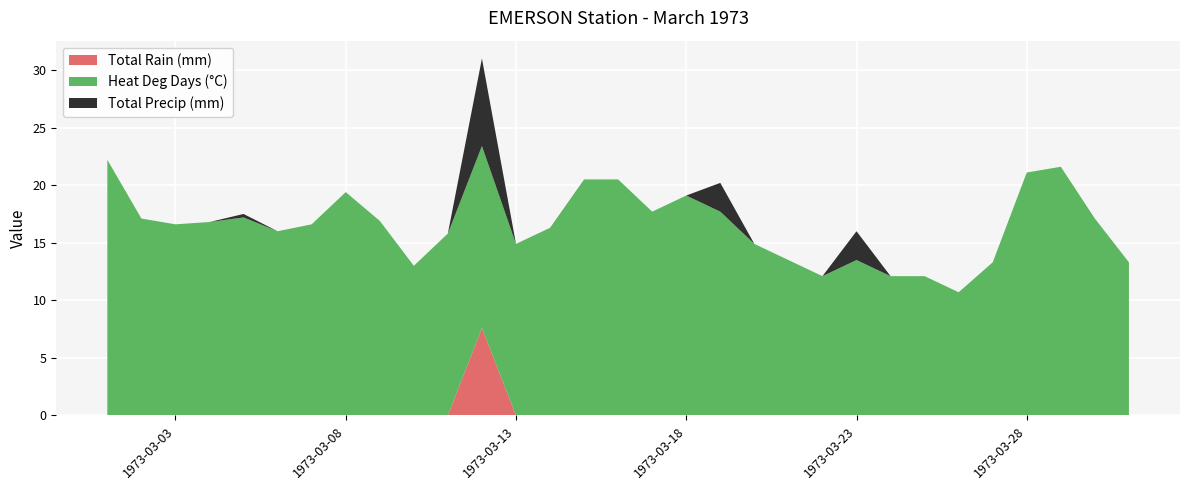

Reading left to right, what are all the values shown in this chart?

Total Rain (mm): 0.0	0.0	0.0	0.0	0.0	0.0	0.0	0.0	0.0	0.0	0.0	7.6	0.0	0.0	0.0	0.0	0.0	0.0	0.0	0.0	0.0	0.0	0.0	0.0	0.0	0.0	0.0	0.0	0.0	0.0	0.0
Total Precip (mm): 0.0	0.0	0.0	0.0	0.3	0.0	0.0	0.0	0.0	0.0	0.0	7.6	0.0	0.0	0.0	0.0	0.0	0.0	2.5	0.0	0.0	0.0	2.5	0.0	0.0	0.0	0.0	0.0	0.0	0.0	0.0
Heat Deg Days (°C): 22.2	17.1	16.6	16.8	17.2	16.0	16.6	19.4	16.9	13.0	15.8	15.8	14.9	16.3	20.5	20.5	17.7	19.1	17.7	14.9	13.5	12.1	13.5	12.1	12.1	10.7	13.3	21.1	21.6	17.1	13.3